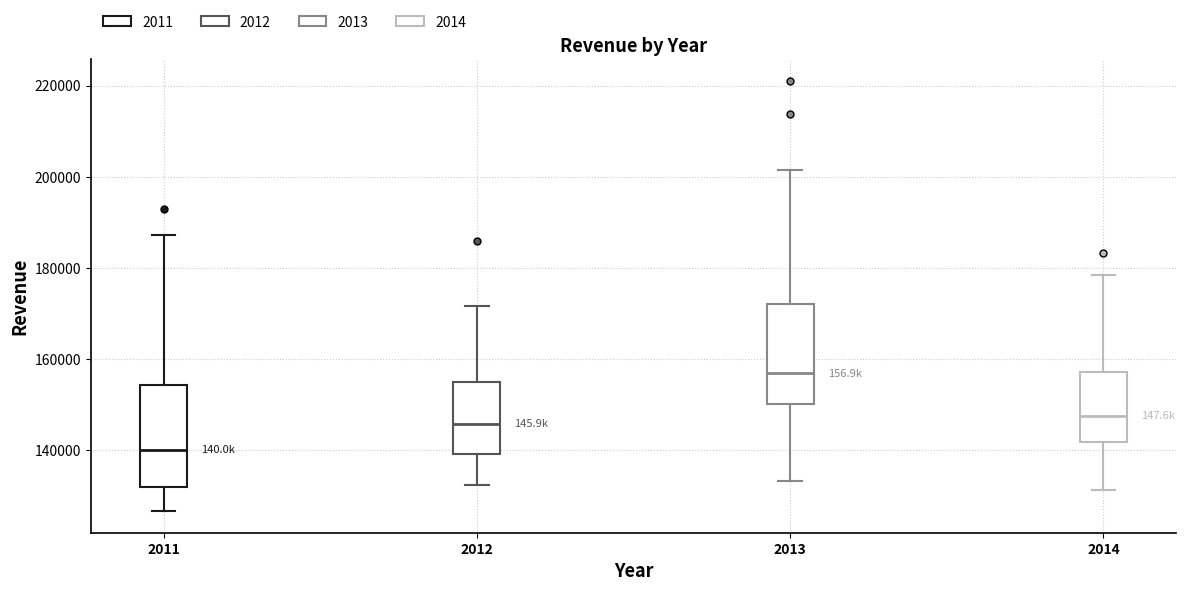

Where does the median line of the box at x = 2013 sit on the y-axis? The values are not printed on the chart, so give them approximately, as read against the axis.

156000